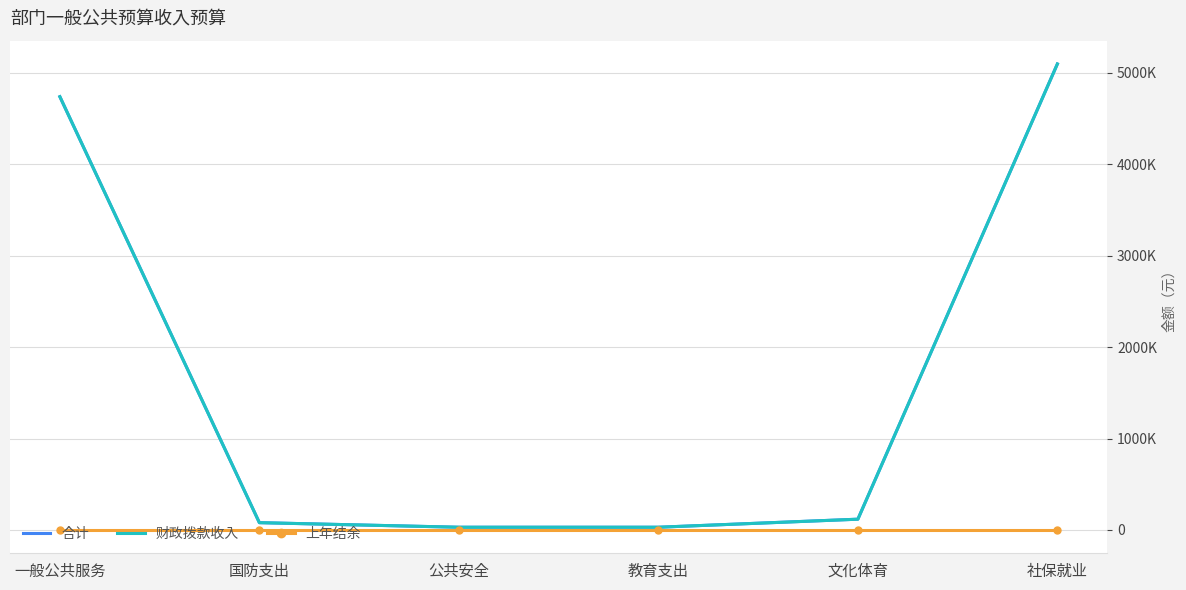

Is this an area chart (filled region under the line)?

No